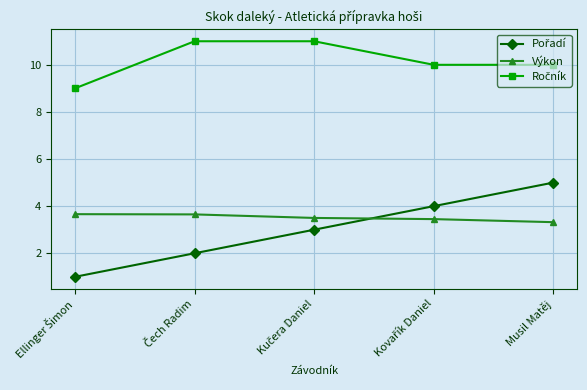

At which category is the sum across all series the highest?

Musil Matěj